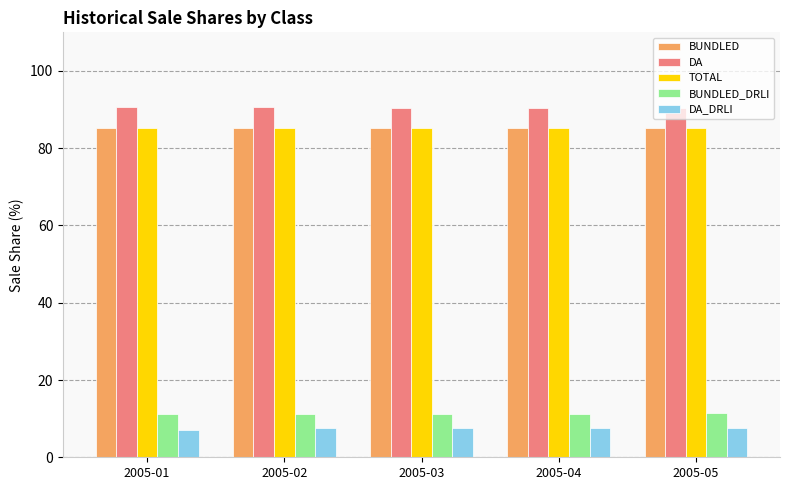

Are the bars horizontal?

No